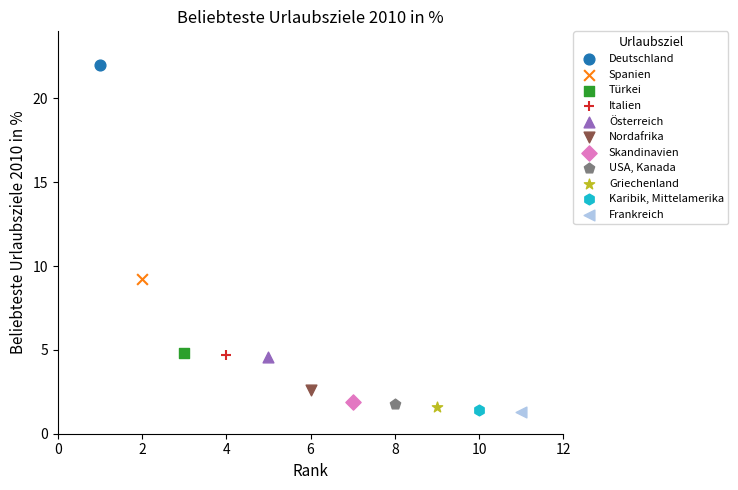

What are all the series names shown in the legend?

Deutschland, Spanien, Türkei, Italien, Österreich, Nordafrika, Skandinavien, USA, Kanada, Griechenland, Karibik, Mittelamerika, Frankreich